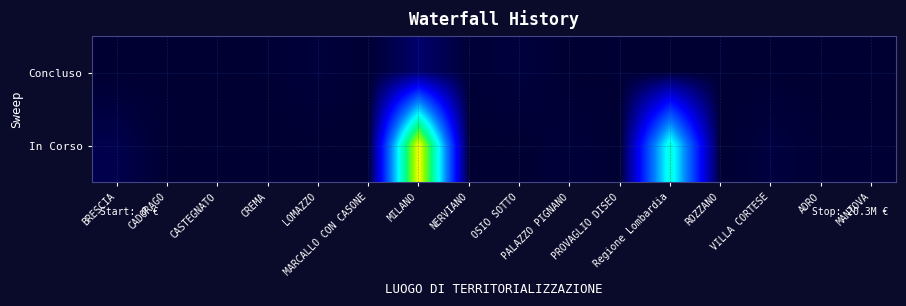

How many series are shown in this chart?

2